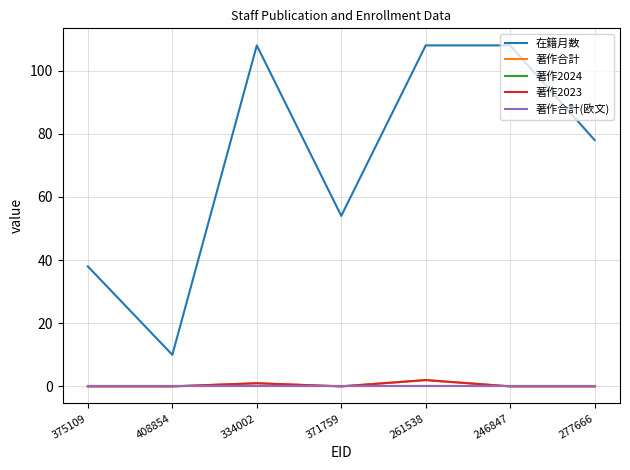

The value of 著作2023 at 371759 is -1. True or false?

False